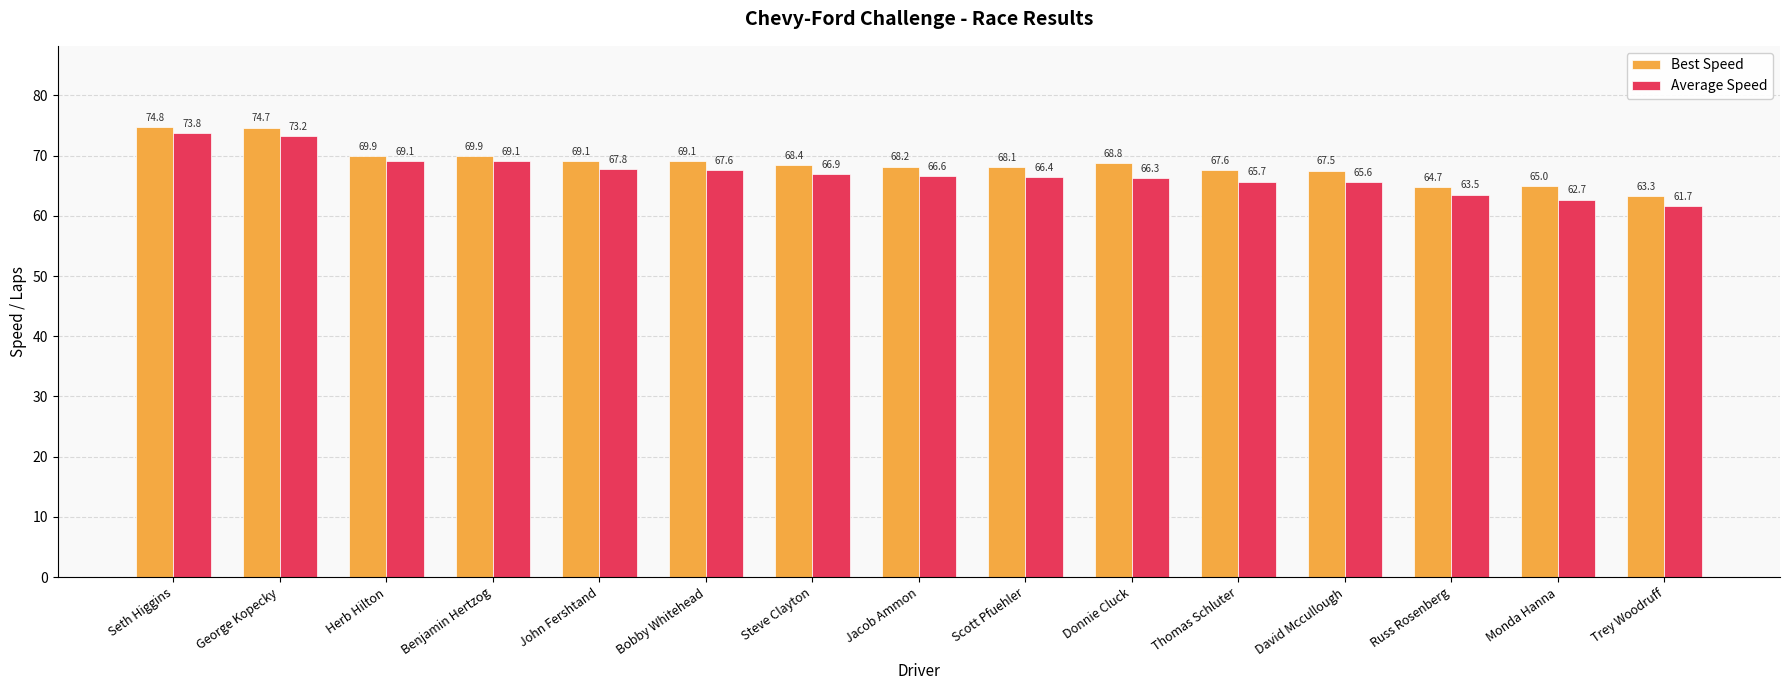

What is the average value of the Average Speed series?

67.1